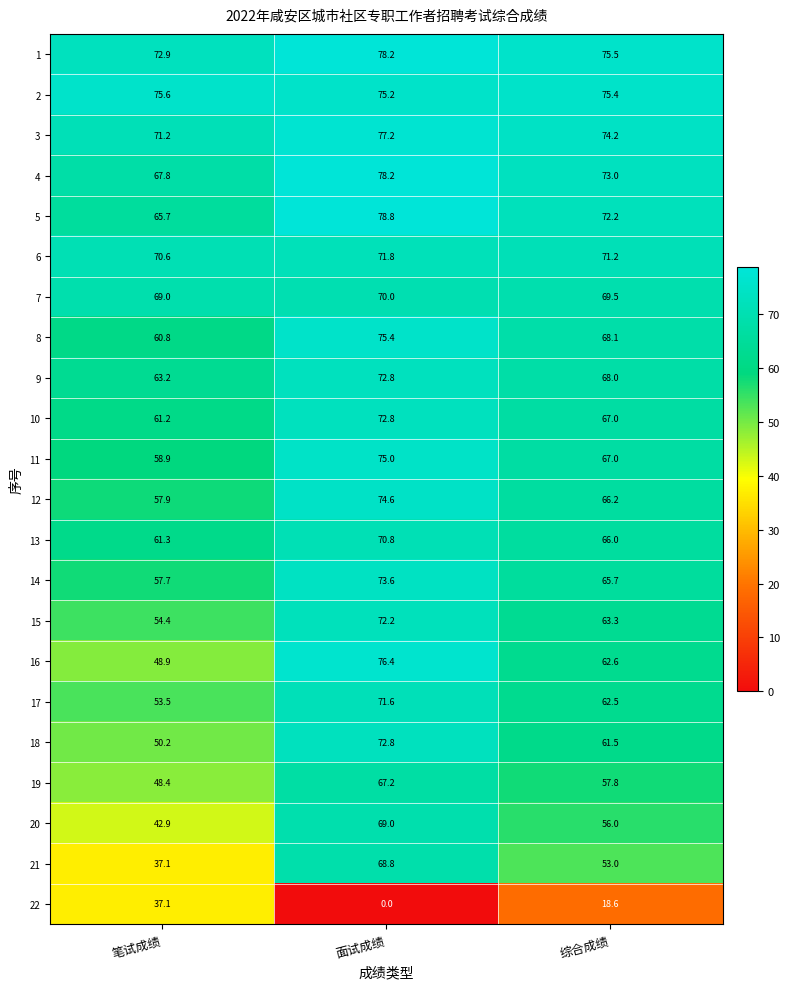

At which label does 3 first exceed 74?

面试成绩